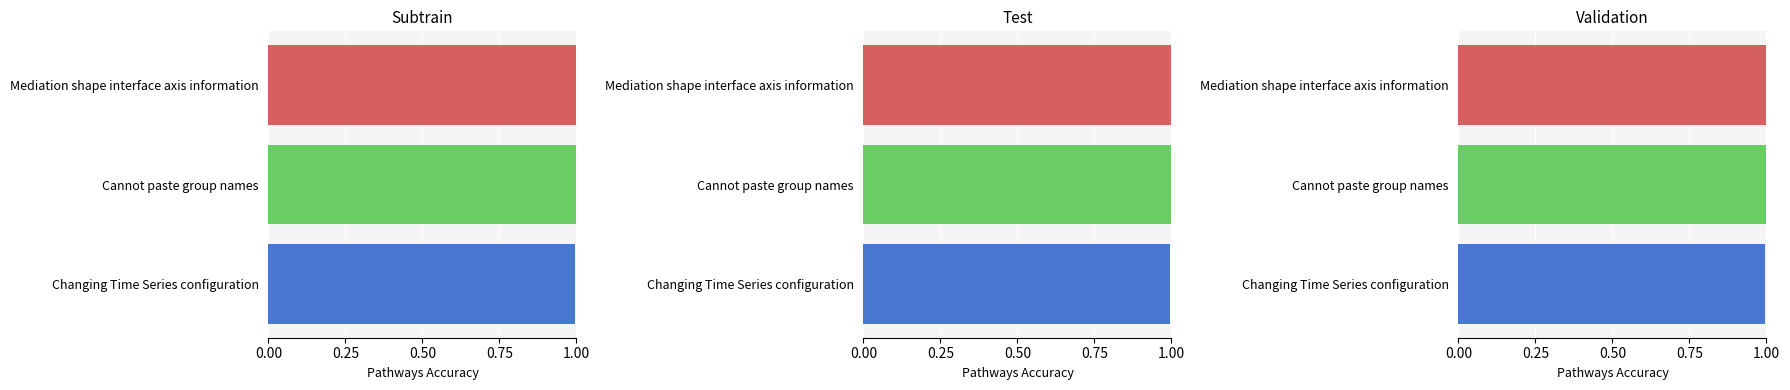

What is the smallest value displayed?

1.0